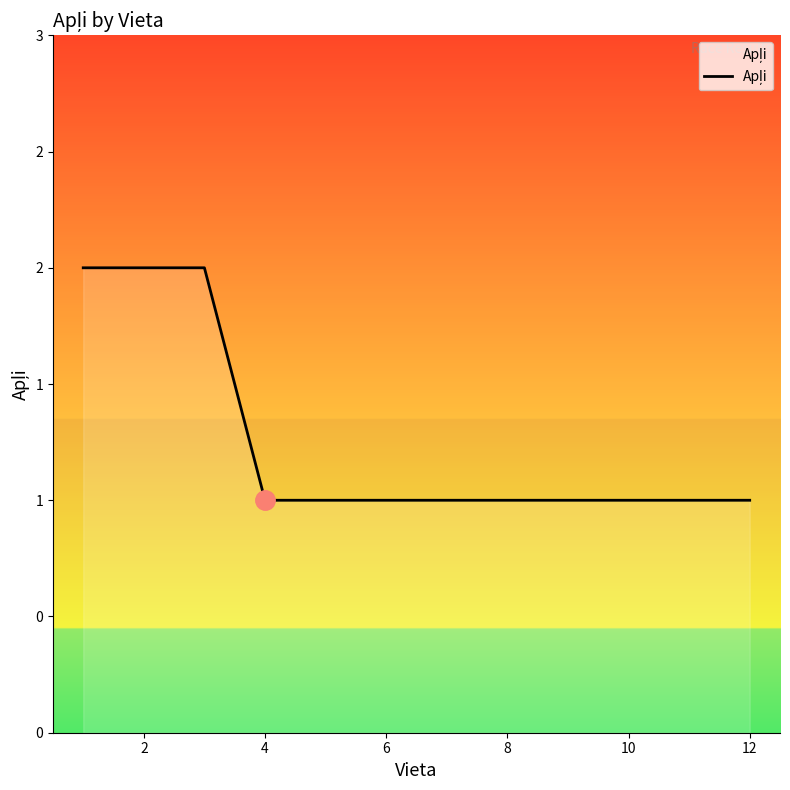

Is this an area chart (filled region under the line)?

Yes